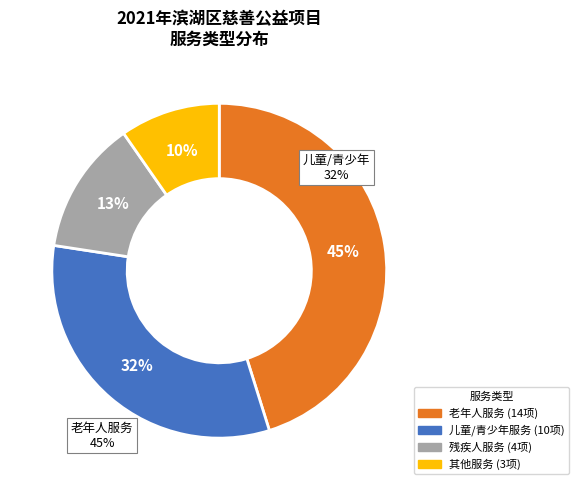

Does any single category account for the majority?

No